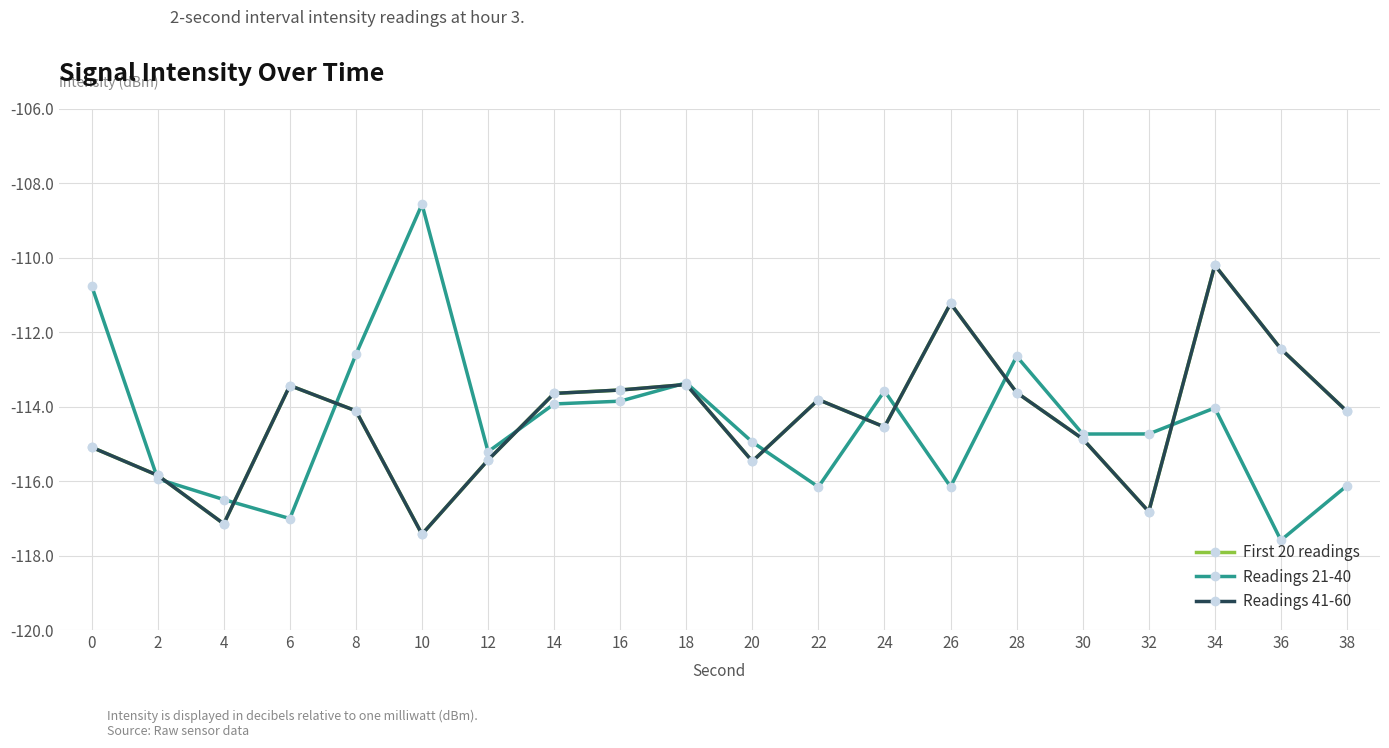

How many interior local valleys does the First 20 readings series have?

5